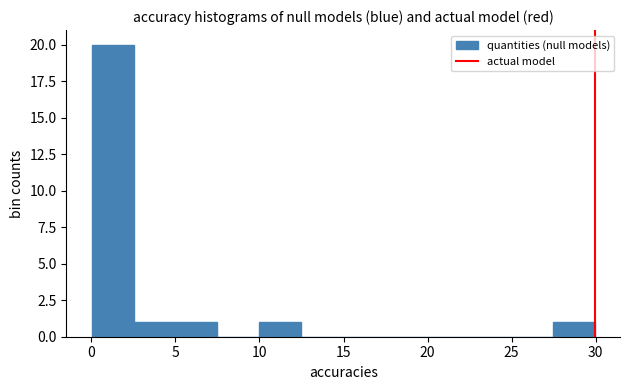

Reading left to right, list every bar in this chart as the range it spans on the x-axis followed by its height. Neither the bar edges nor the heights are printed on the chart, so give them approximately, as read against the axes.

0.0 to 2.5: 20
2.5 to 5.0: 1
5.0 to 7.5: 1
7.5 to 10.0: 0
10.0 to 12.5: 1
12.5 to 15.0: 0
15.0 to 17.5: 0
17.5 to 20.0: 0
20.0 to 22.5: 0
22.5 to 25.0: 0
25.0 to 27.5: 0
27.5 to 30.0: 1